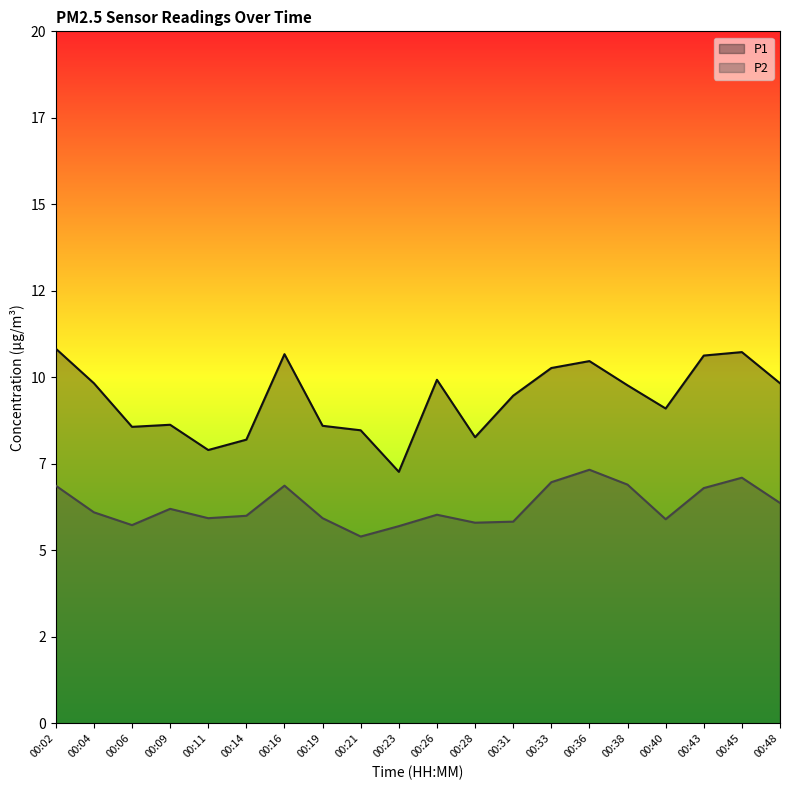

What value does the P2 series have at 00:09?

6.2